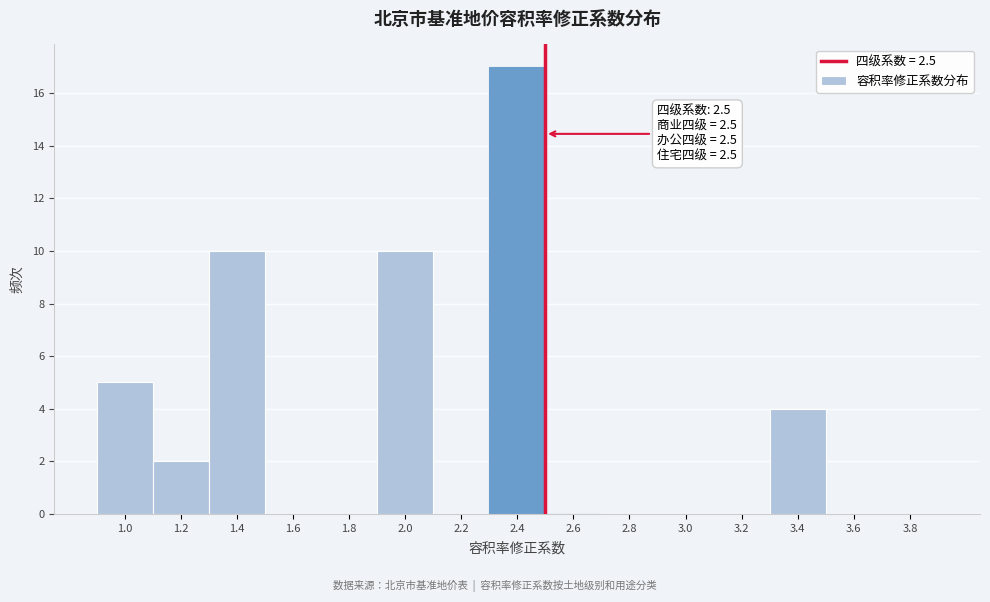

Over which range of the x-axis is the bar tallest?

2.3 to 2.5